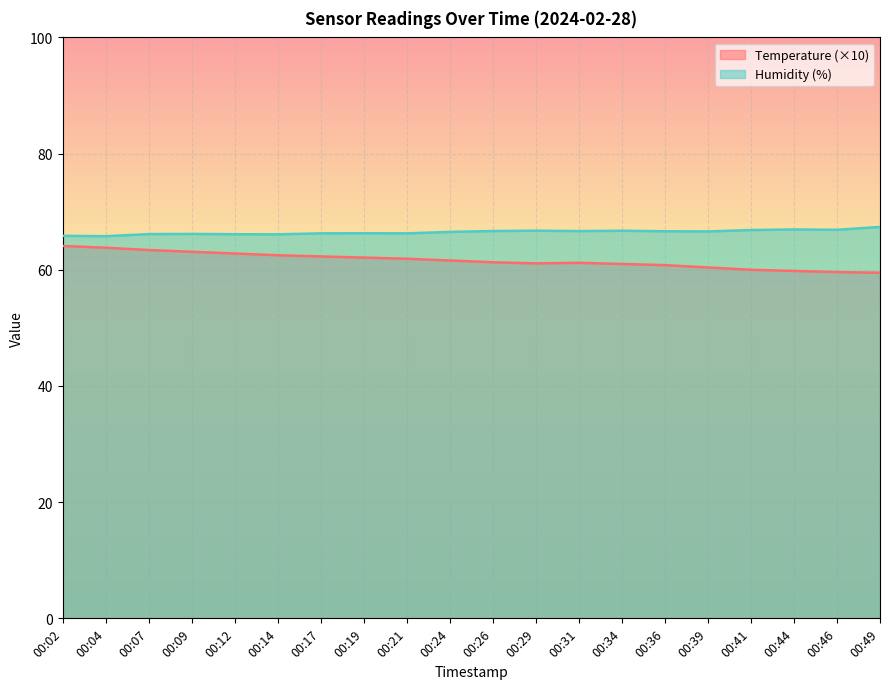

What is the difference between the highest and lowest values at 00:41?

6.8